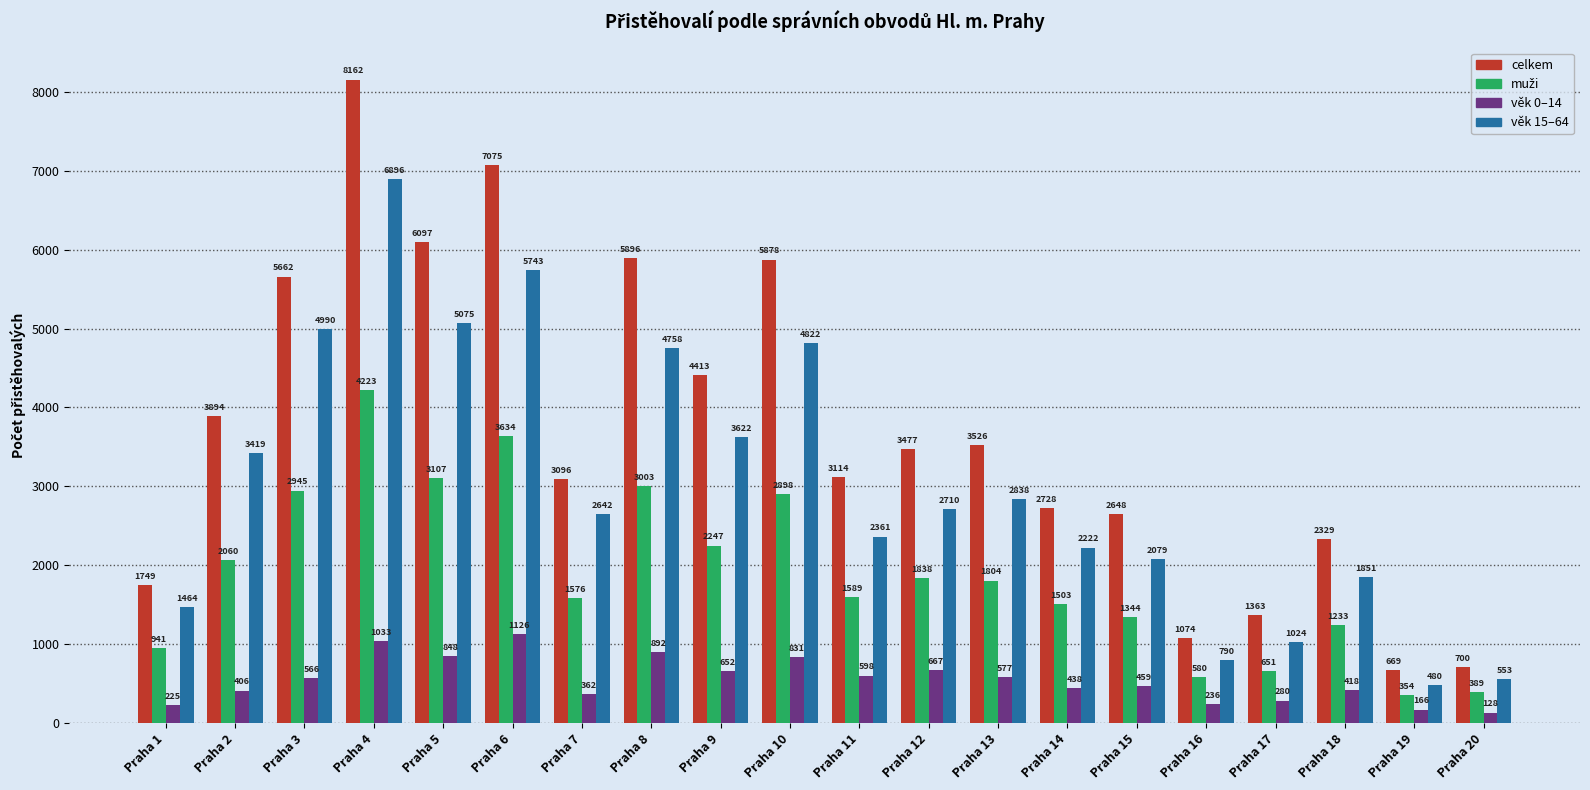

Which category has the lowest value across all series?

Praha 20